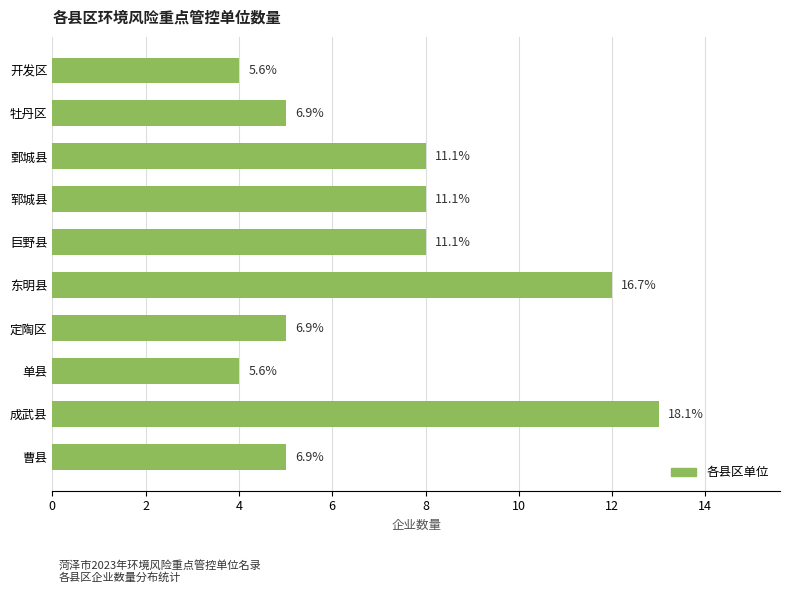

How many bars are there in total?

10